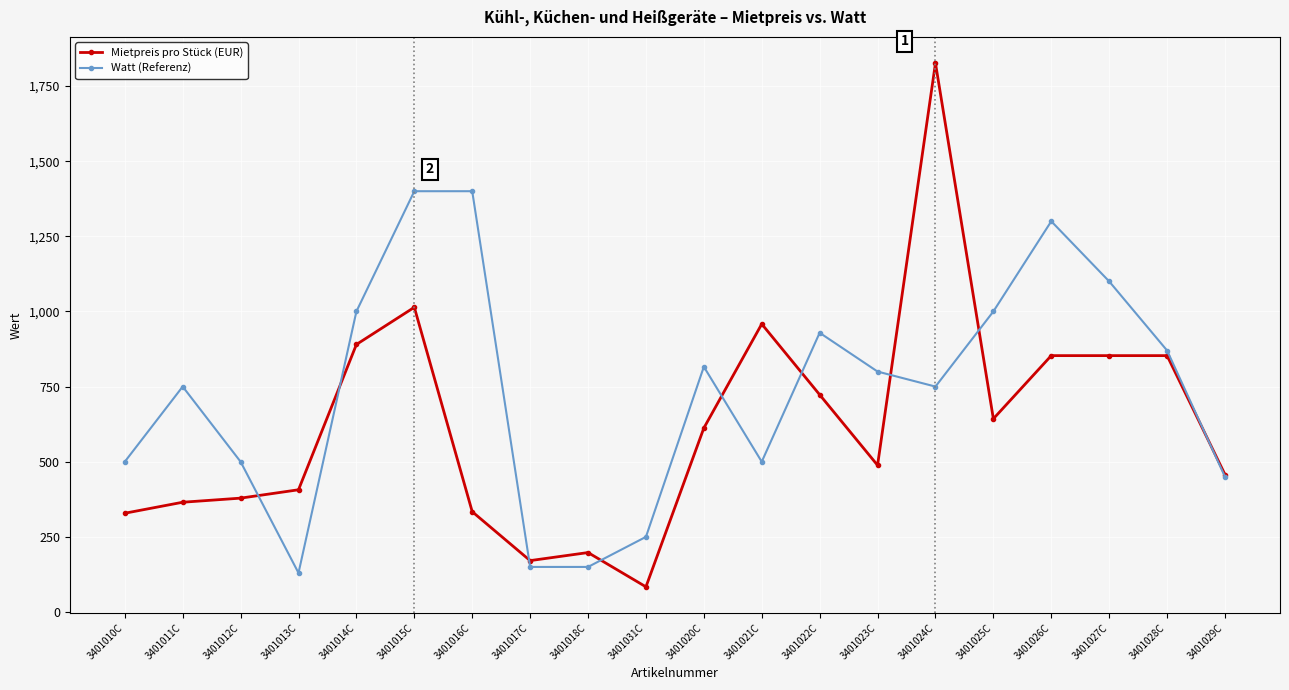

What is the spread (max minus min) of values at 3401011C?

384.7